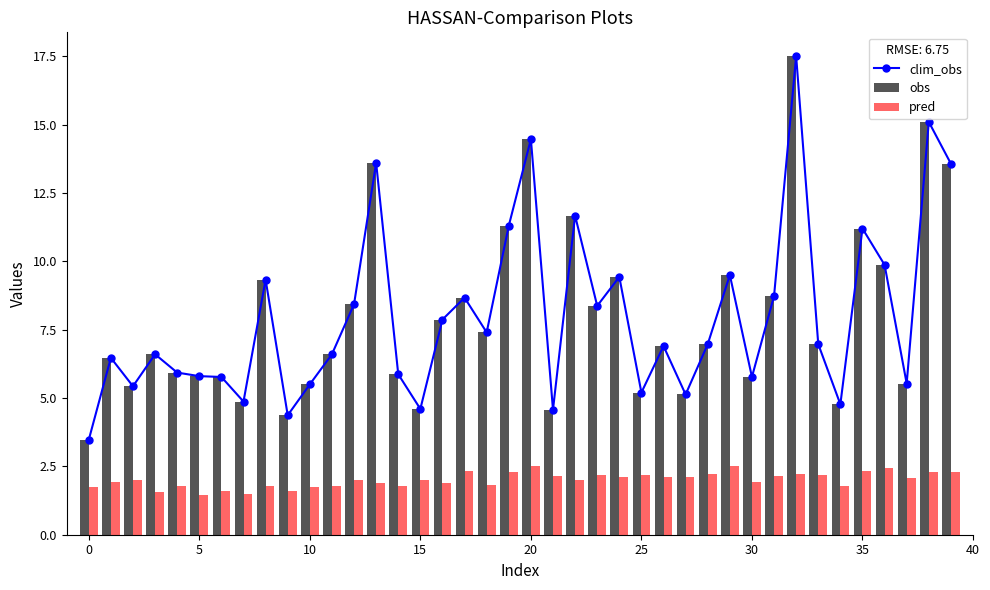

What is the sum of all obs values?

319.1